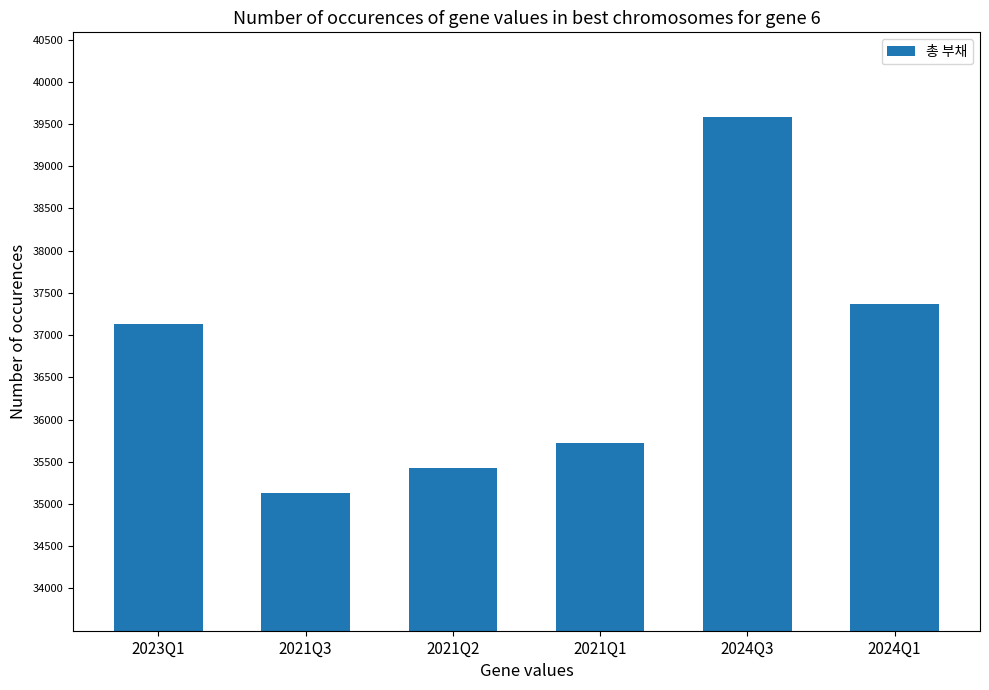

What is the value of the 4th bar from the left?

35723